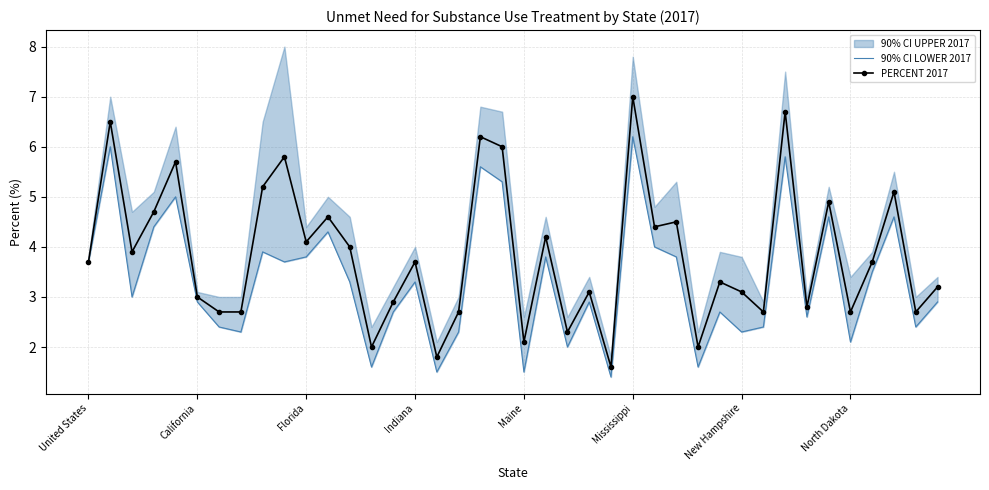

True or false: PERCENT 2017 has a value of 2.3 at Florida.

False